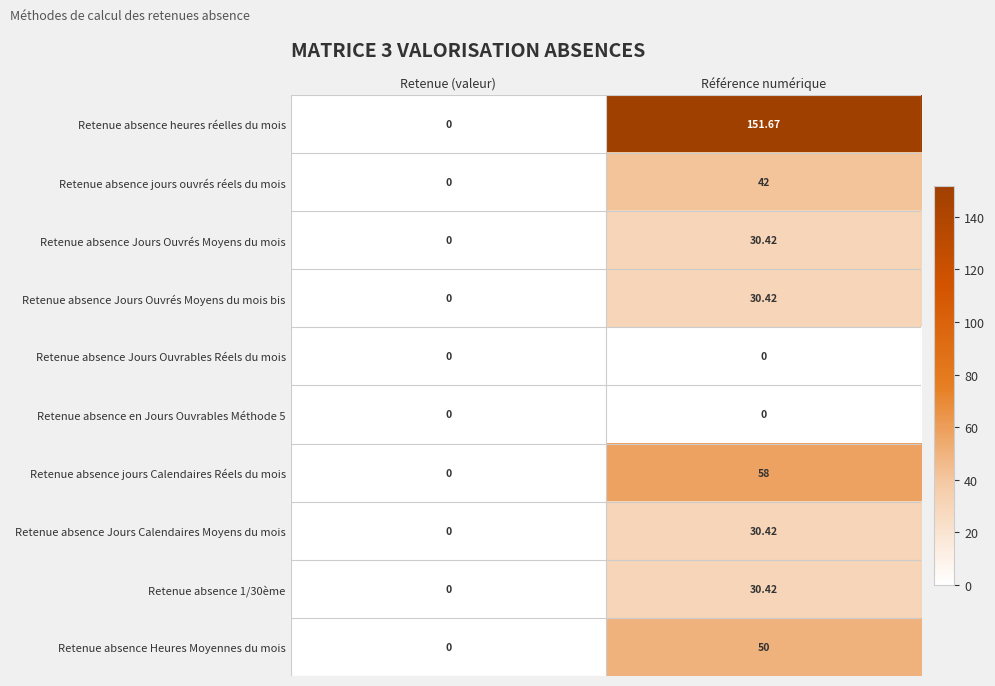

At which category is the sum across all series the highest?

Référence numérique